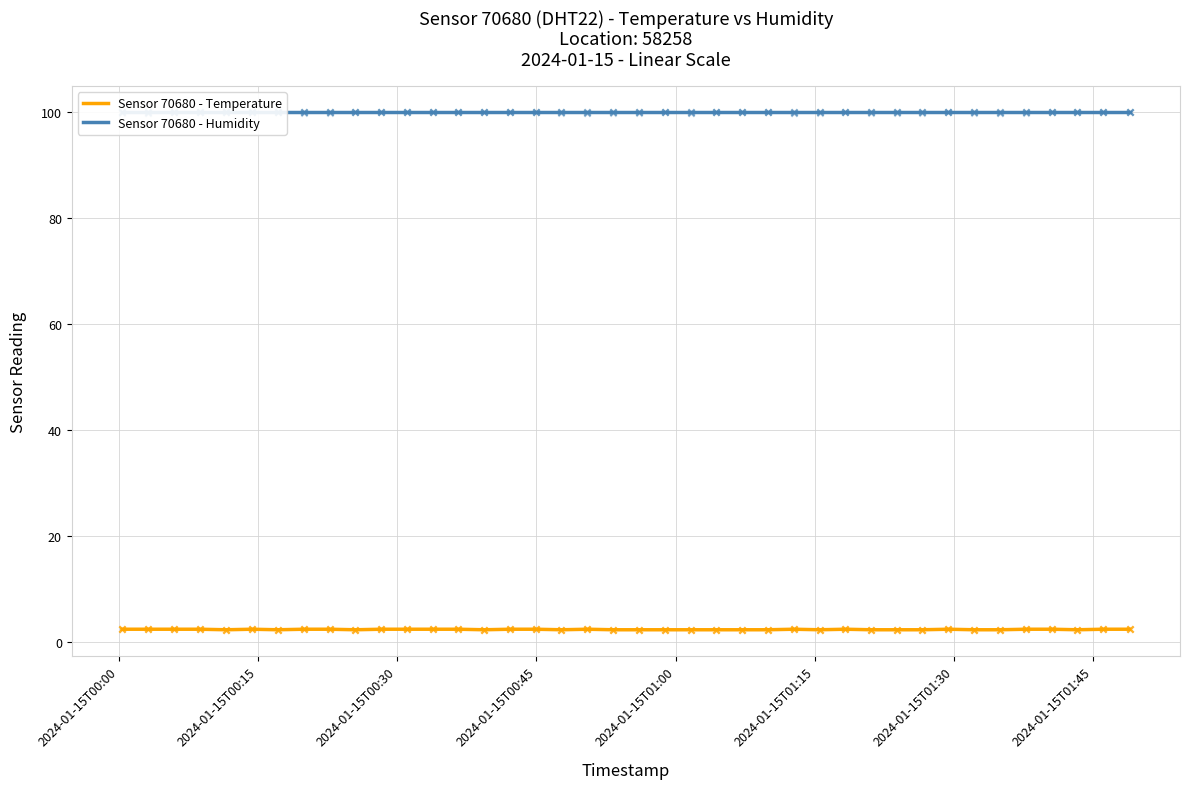

What is the maximum value for Sensor 70680 - Temperature?

2.4